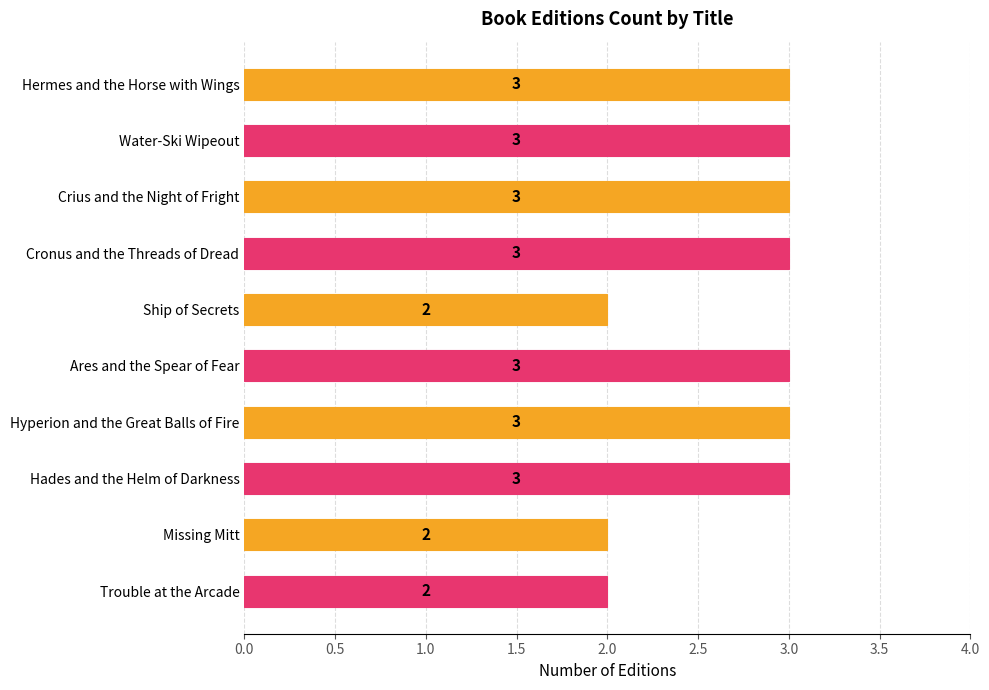

Are the bars grouped side by side (vs. stacked)?

No